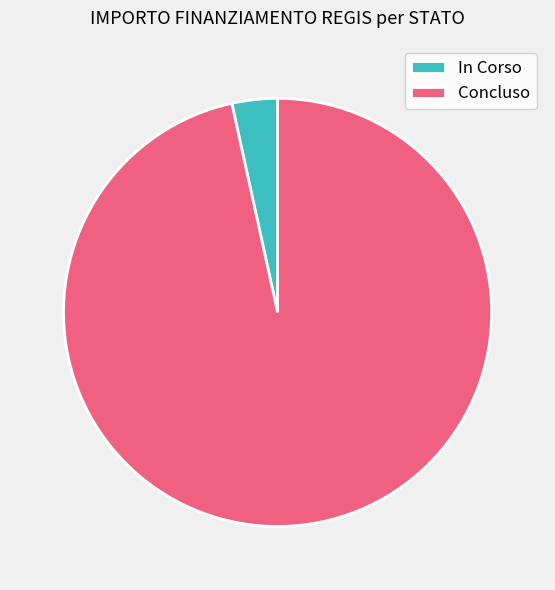

Is the sum of Concluso and In Corso greater than half?

Yes